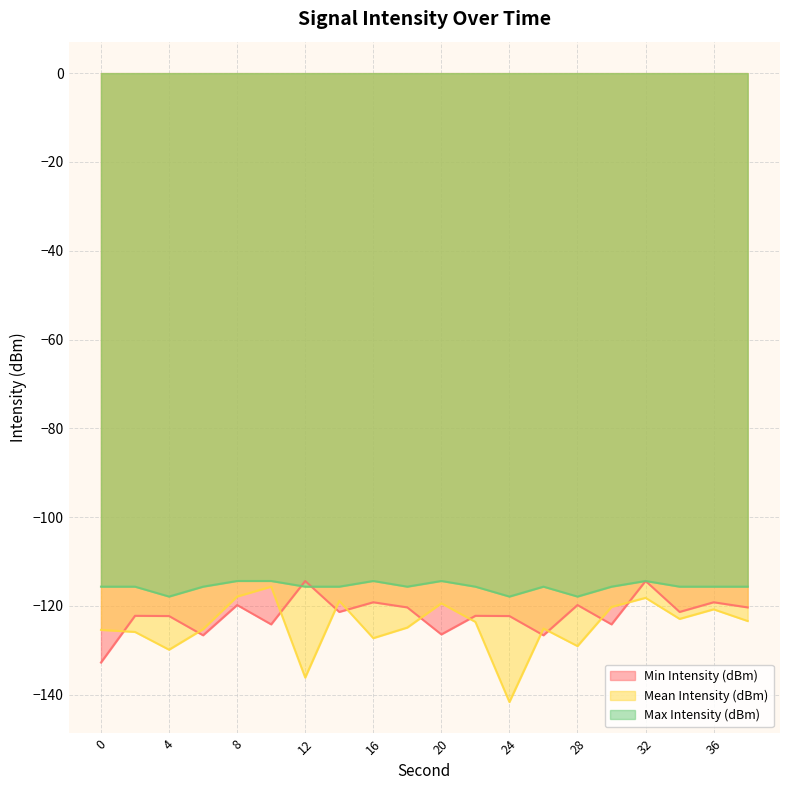

Is it true that Mean Intensity (dBm) equals -117.9 at 8?

True